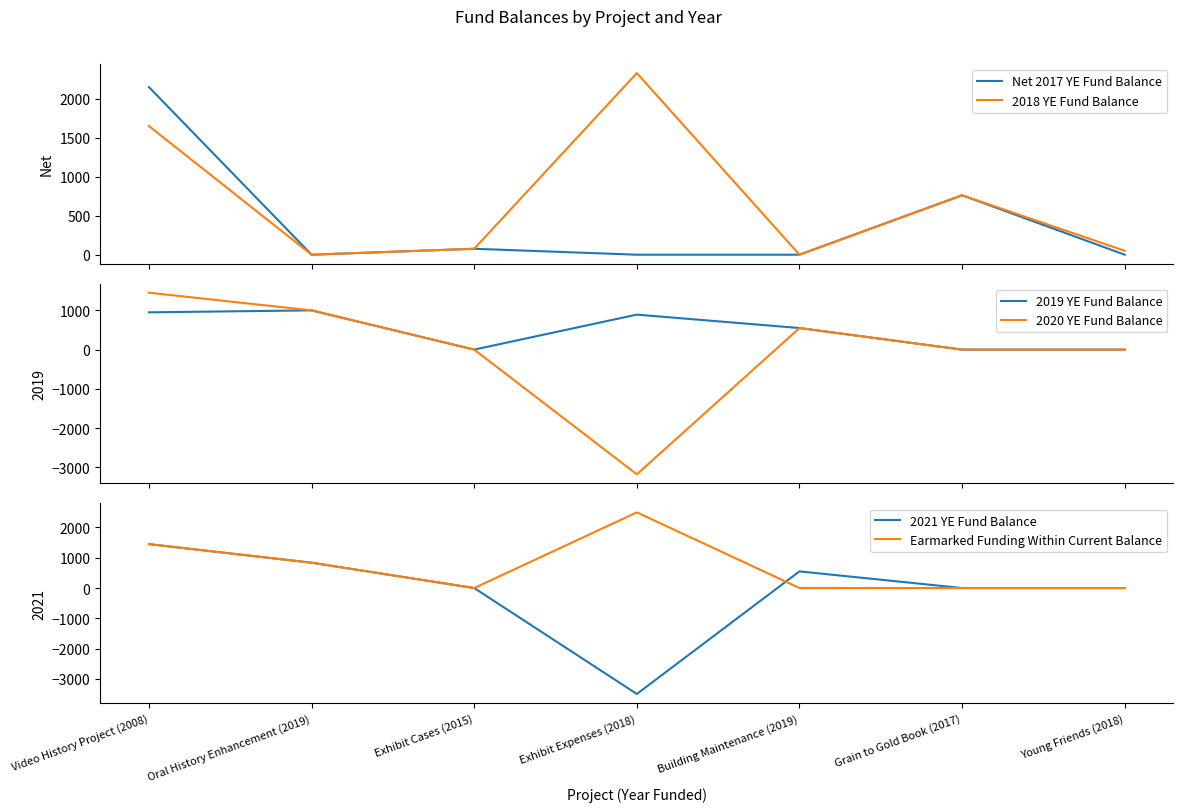

List the series in order of their peak value, lowest first.

2019 YE Fund Balance, 2020 YE Fund Balance, 2021 YE Fund Balance, Net 2017 YE Fund Balance, 2018 YE Fund Balance, Earmarked Funding Within Current Balance